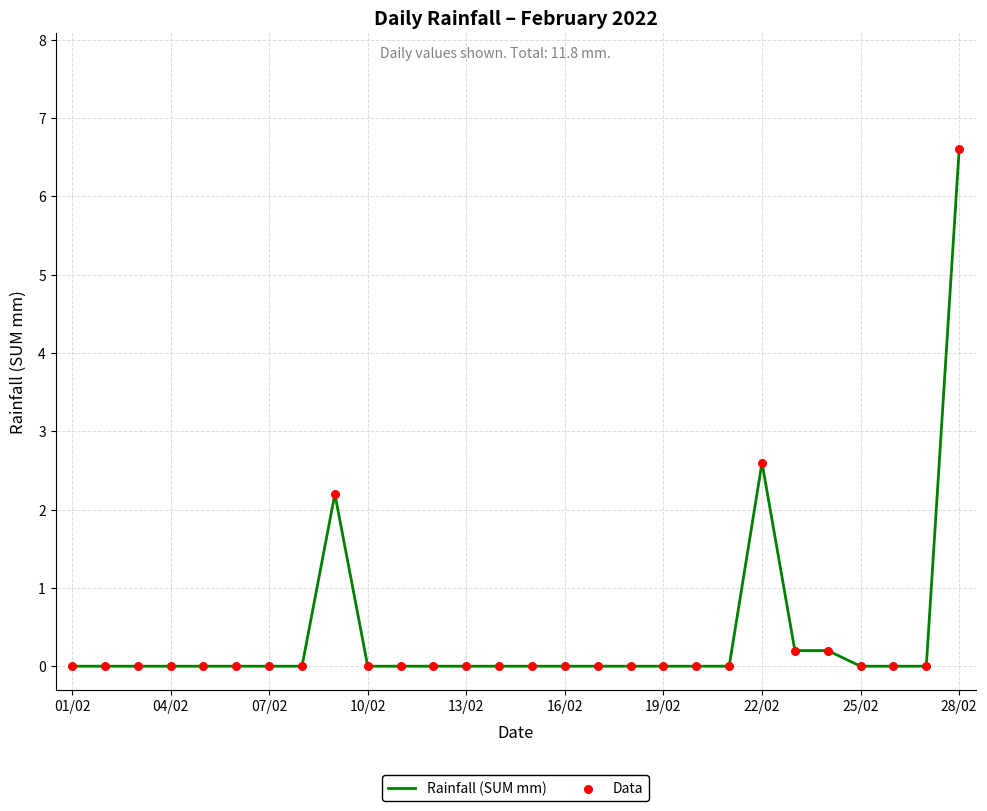

What is the maximum value shown in the chart?

6.6